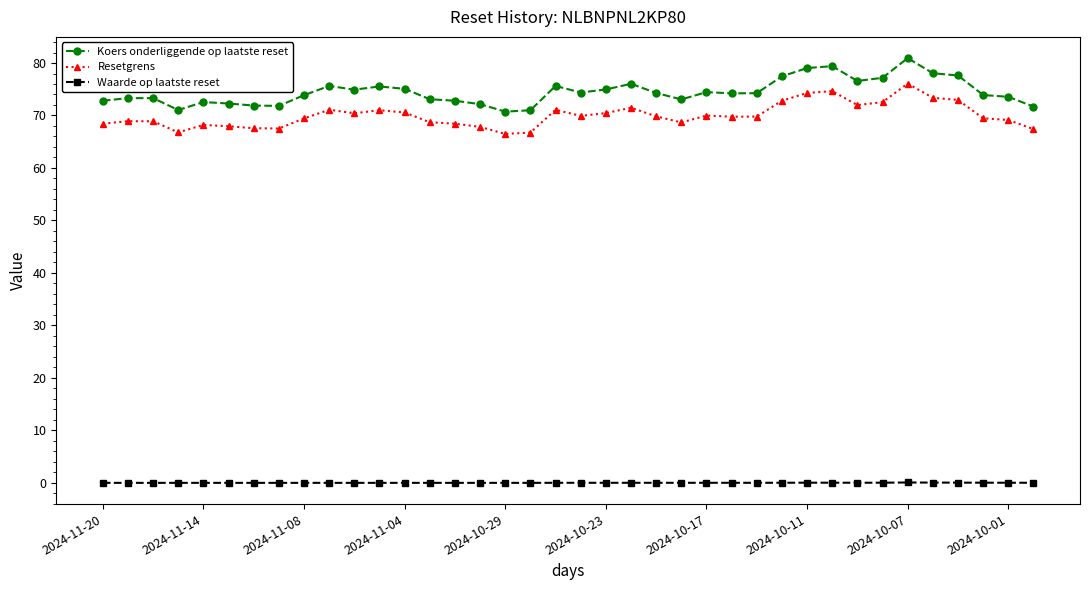

Which series has the widest spread of values?

Koers onderliggende op laatste reset